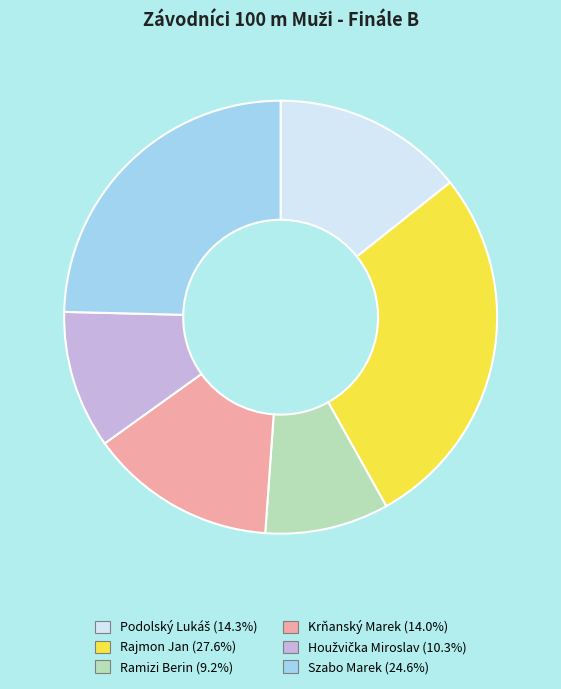

Is there a majority slice in this chart?

No